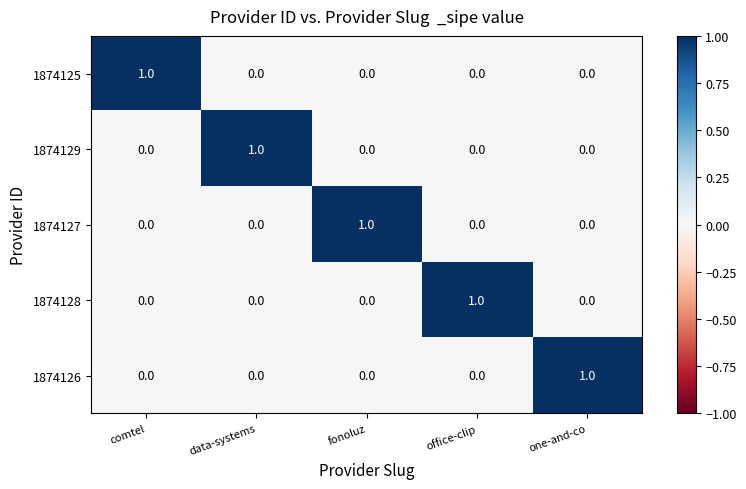

Reading left to right, what are all the values shown in this chart?

1874125: 1	0	0	0	0
1874129: 0	1	0	0	0
1874127: 0	0	1	0	0
1874128: 0	0	0	1	0
1874126: 0	0	0	0	1